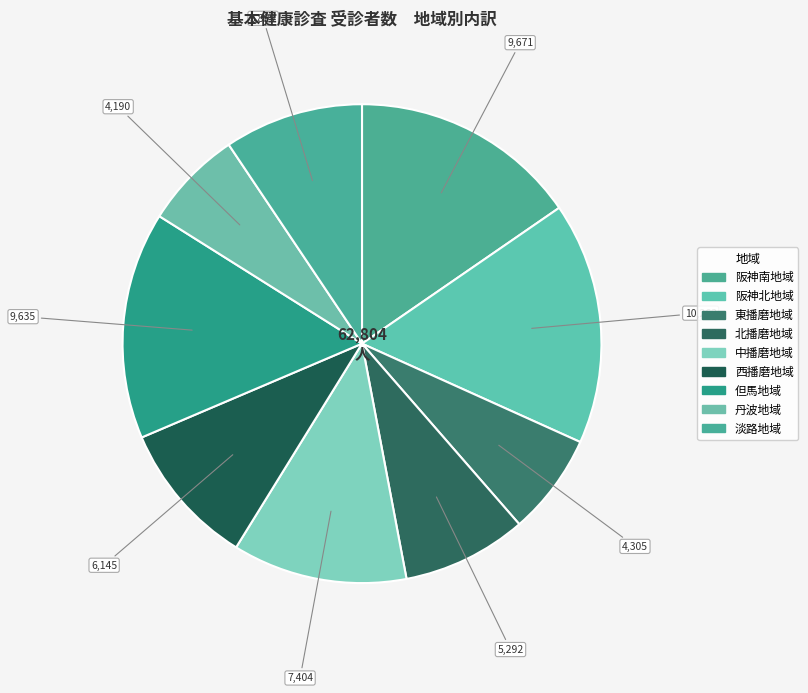

To the nearest percent, what portion does 北播磨地域 represent?

8%